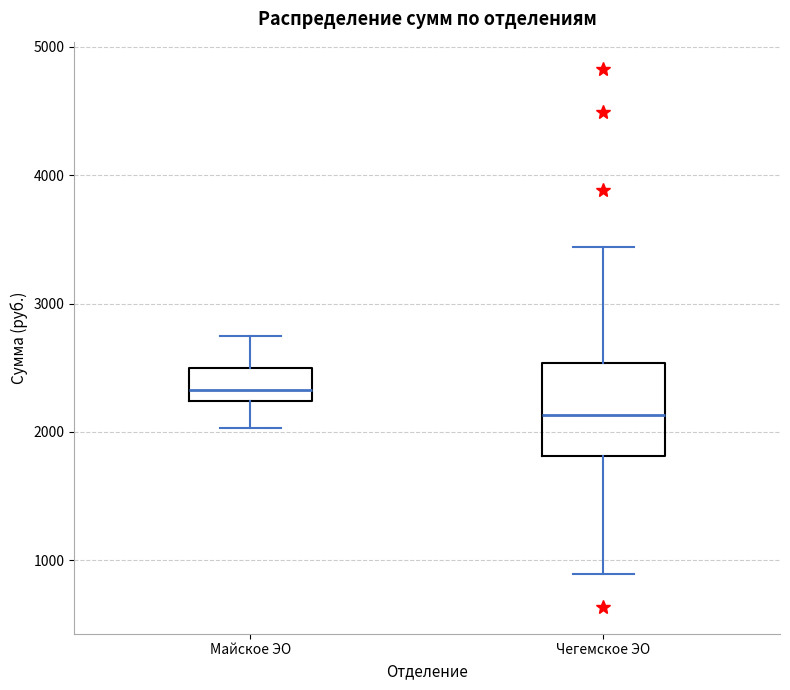

Reading left to right, read every box against the y-axis: the position of its median line, the range the box covers, and the ends of its whiskers. The values are not printed on the chart, so give them approximately, as read against the axis.

Майское ЭО: median 2300, box 2200 to 2500, whiskers 2000 to 2700
Чегемское ЭО: median 2100, box 1800 to 2500, whiskers 900 to 3400